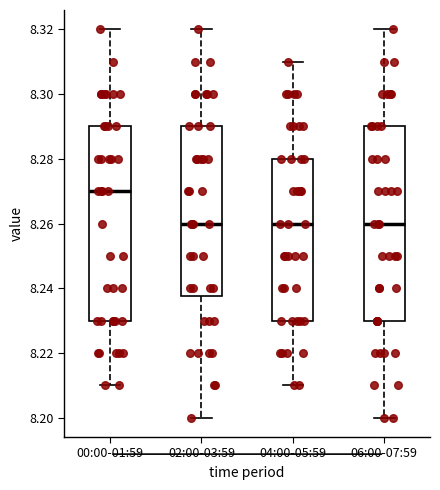

Reading left to right, transcribe this box plot: for each box, give where its median line is, the range the box spans, and where its two whiskers end, as read against the y-axis. The values are not printed on the chart, so give them approximately, as read against the axis.

00:00-01:59: median 8.270, box 8.230 to 8.290, whiskers 8.210 to 8.320
02:00-03:59: median 8.260, box 8.238 to 8.290, whiskers 8.200 to 8.320
04:00-05:59: median 8.260, box 8.230 to 8.280, whiskers 8.210 to 8.310
06:00-07:59: median 8.260, box 8.230 to 8.290, whiskers 8.200 to 8.320